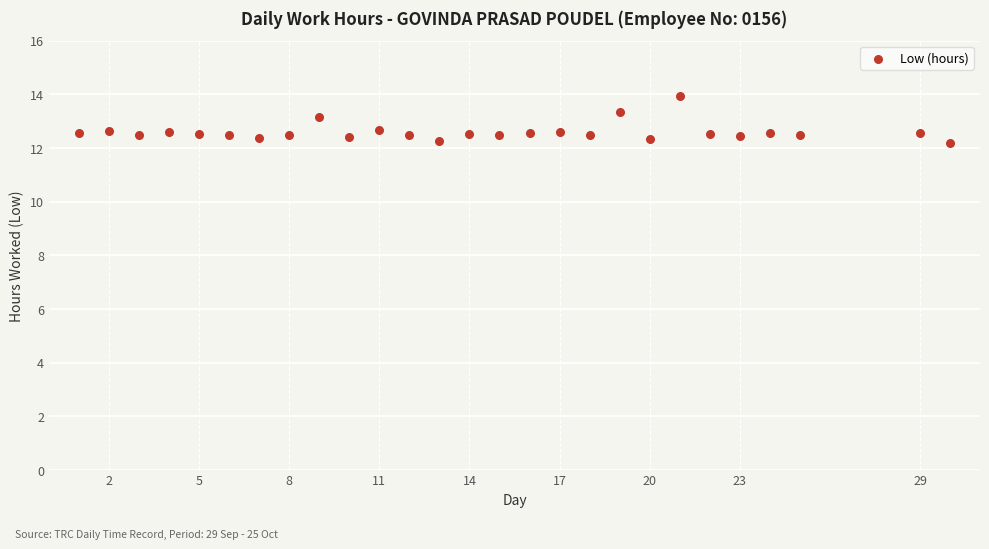

What is the range of X values (max minus min)?

29.0